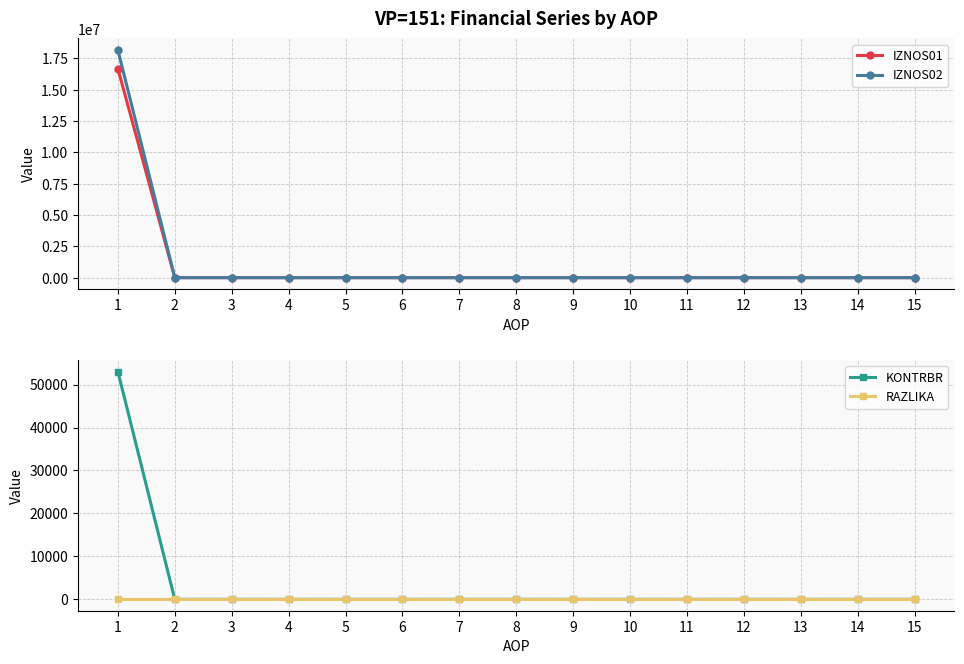

Where is IZNOS02 nearest to the value 9088423?

2